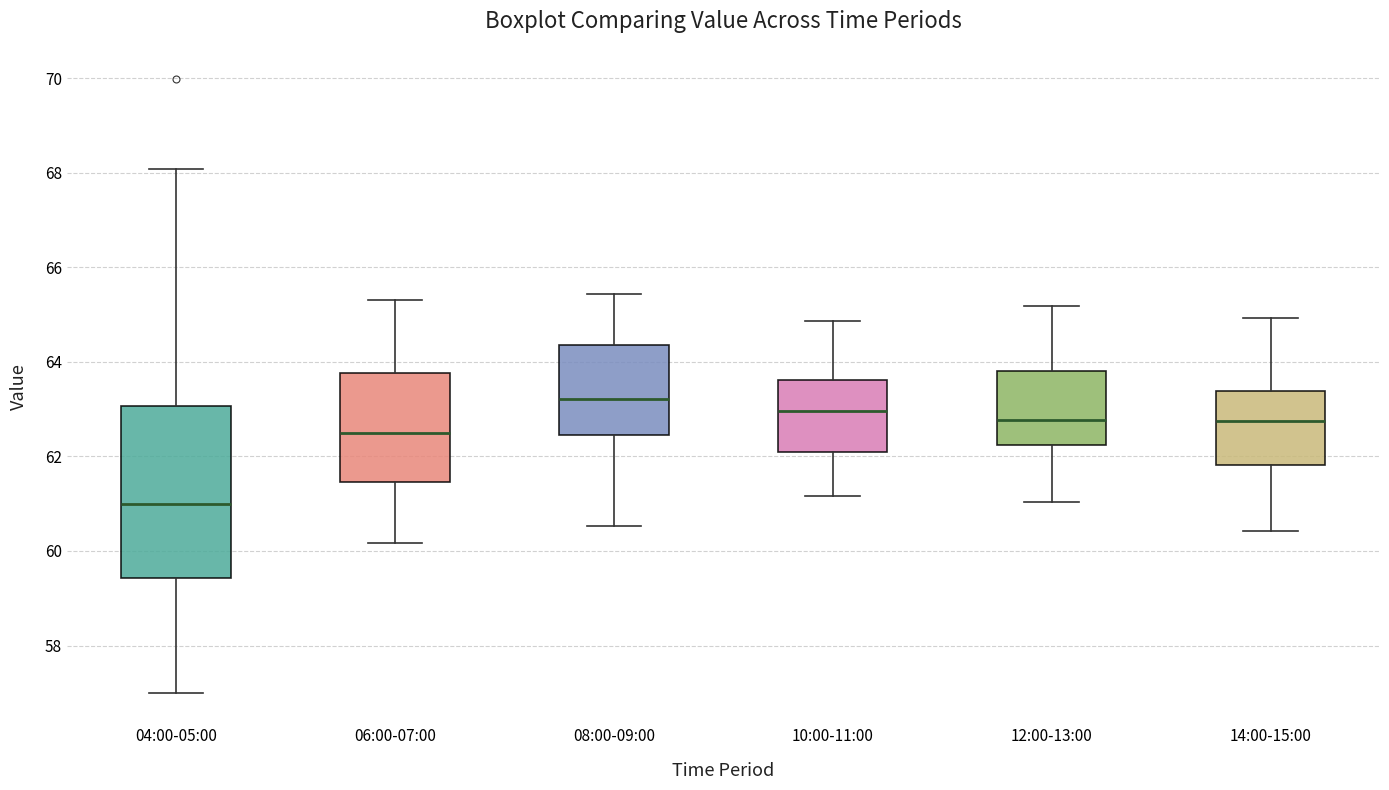

Where is the lower edge of the box for 10:00-11:00 on the y-axis? The values are not printed on the chart, so give them approximately, as read against the axis.

62.0